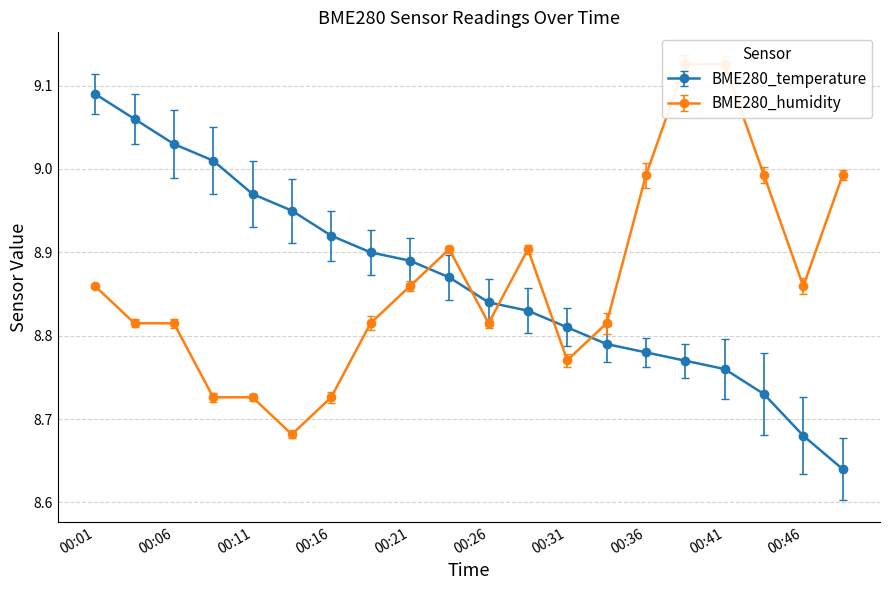

How many lines are shown in the chart?

2